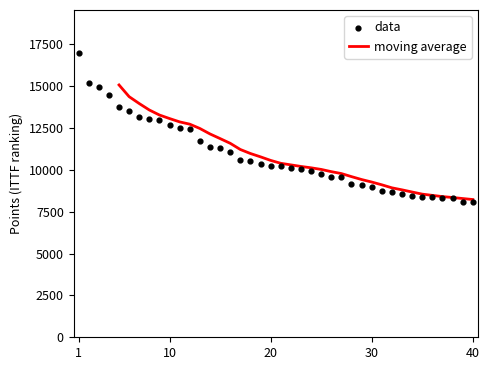

Which has a higher value, 32 or 30?

30